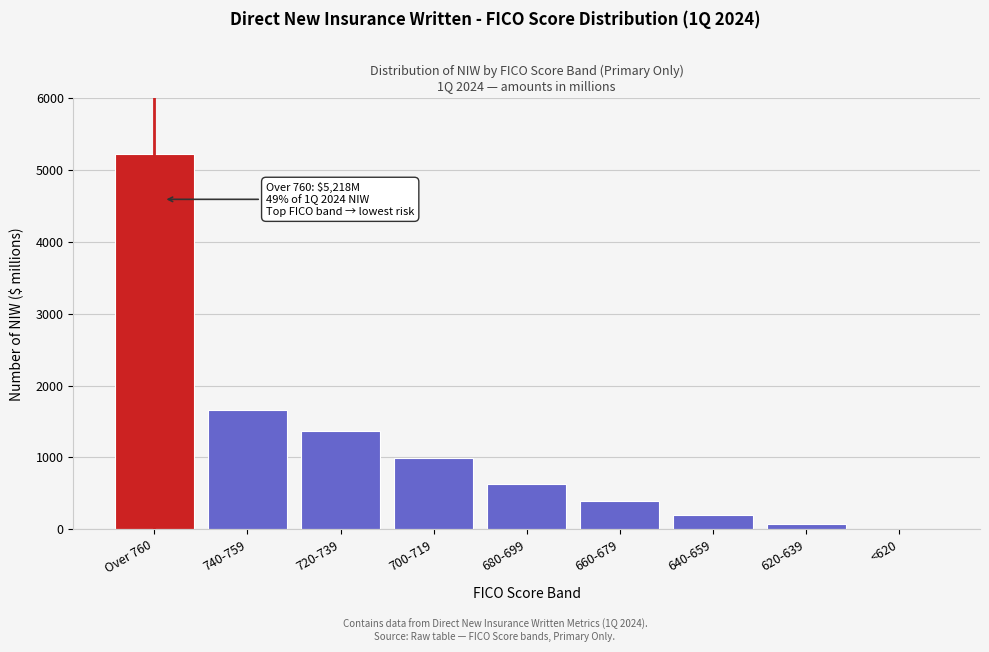

Reading left to right, extract all data points from this chart.

Over 760=5218	740-759=1664	720-739=1368	700-719=990	680-699=629	660-679=388	640-659=193	620-639=73	<620=3